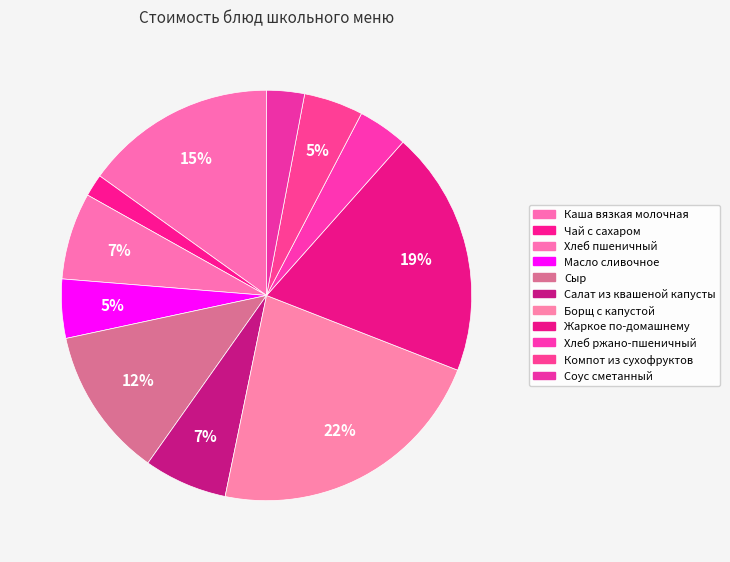

Count the number of slices in the pie.

11